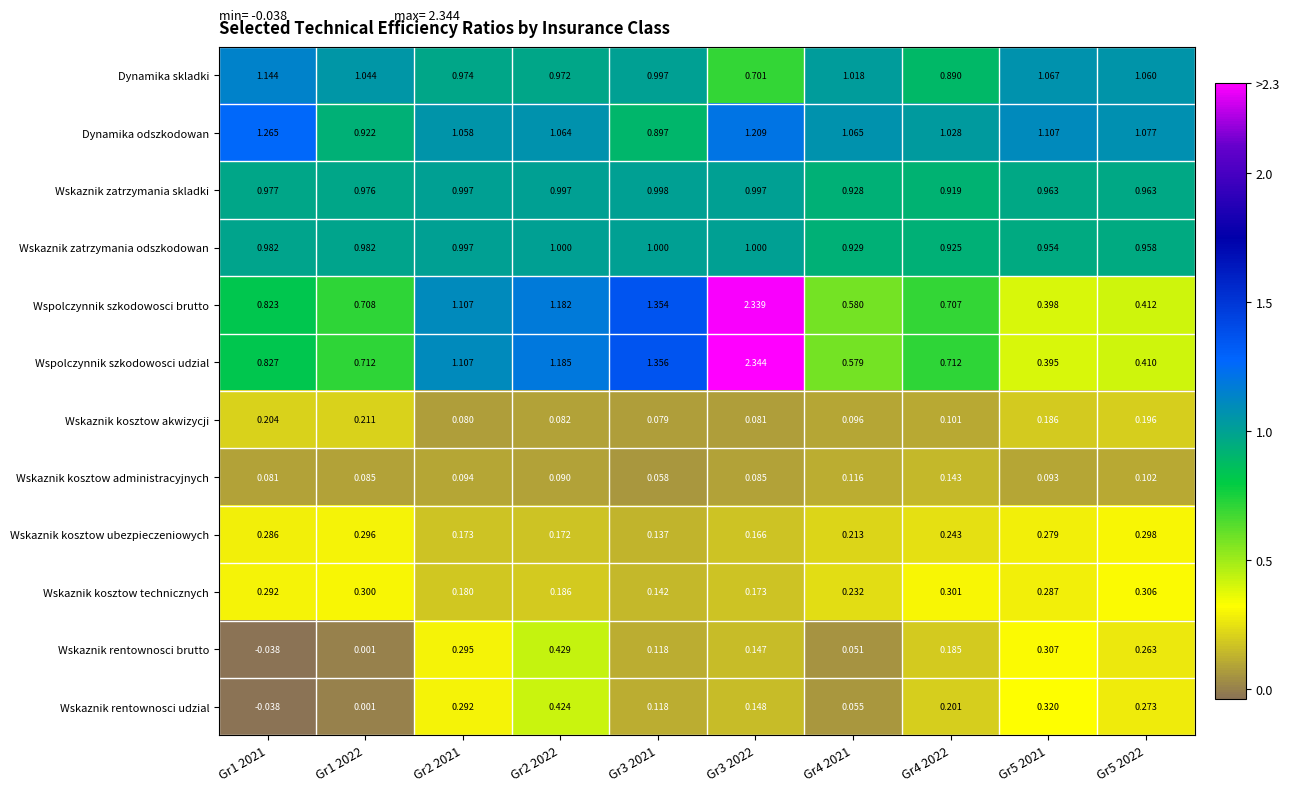

Which series changed the most between Gr2 2022 and Gr5 2022?

Wspolczynnik szkodowosci udzial